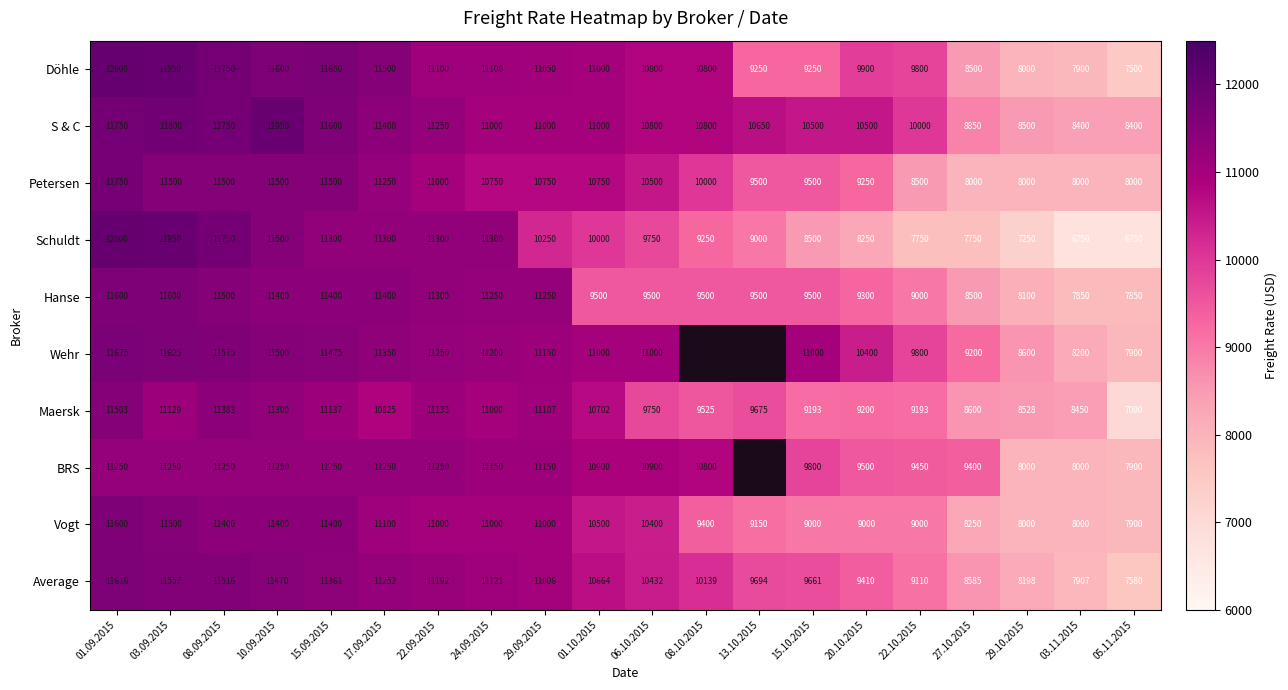

At which category is the sum across all series the highest?

01.09.2015